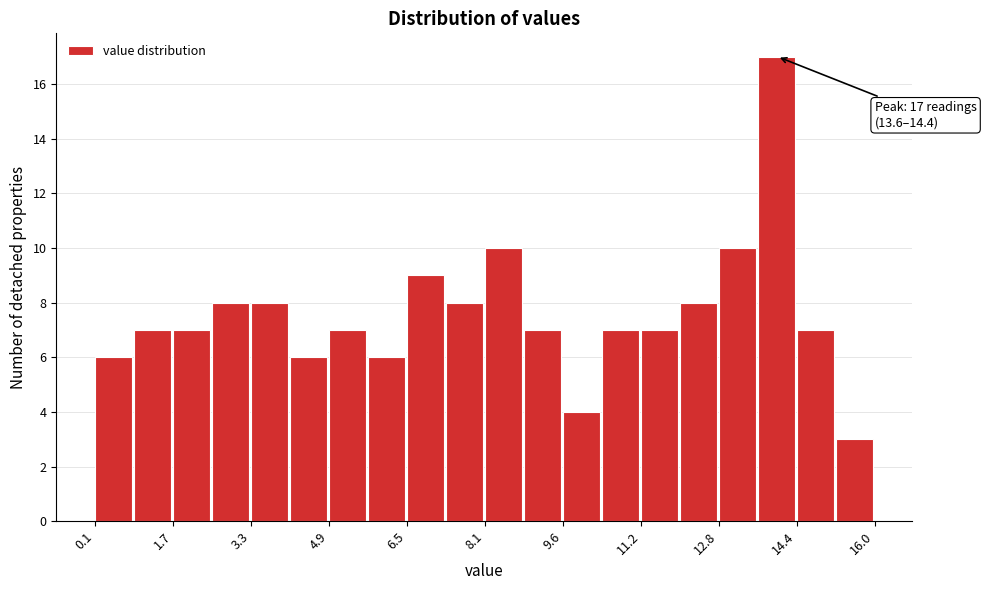

Read against the x-axis, roughly where is the centre of the tallest bar?

14.0